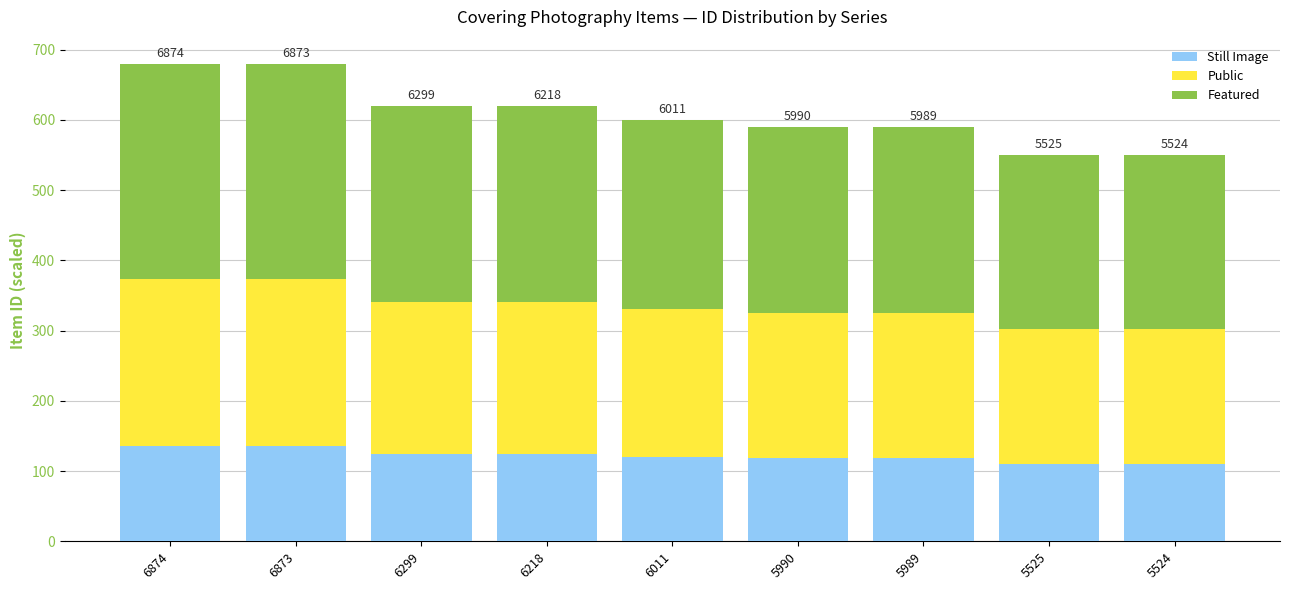

What is the average value of the Still Image series?

121.8